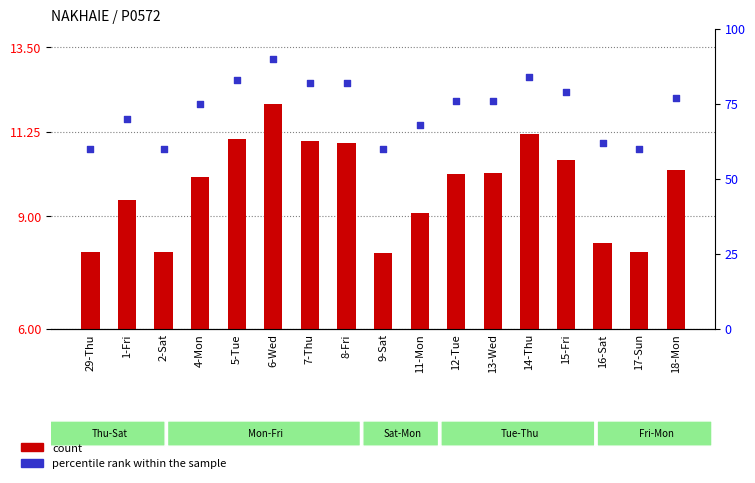

At how many categories does at least one series exceed 36?

17